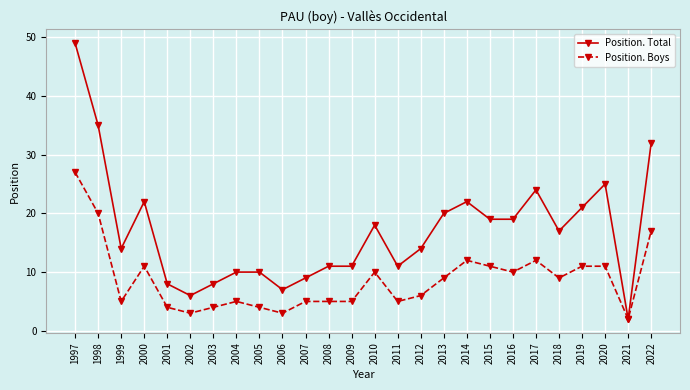

At which category is the sum across all series the highest?

1997